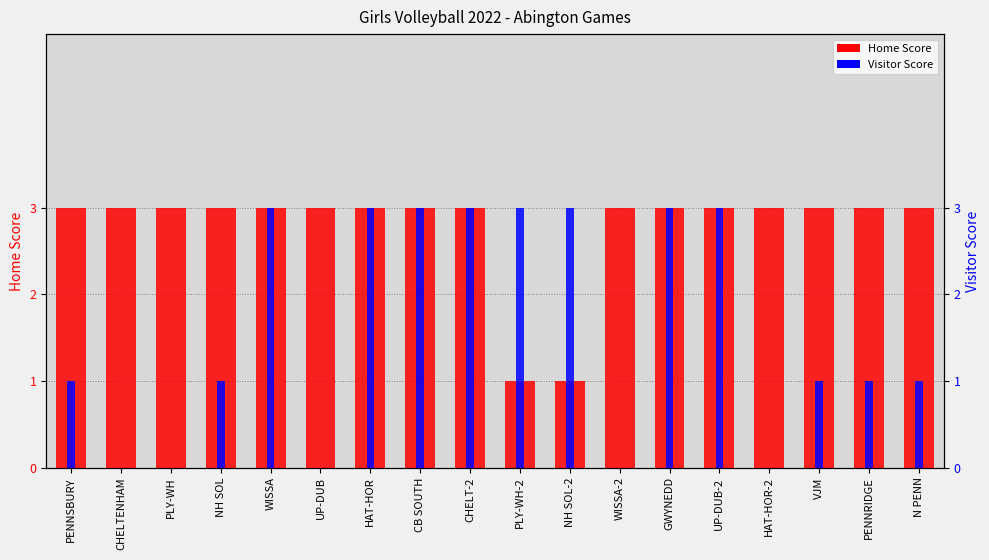

What is the difference between the Home Score values at PLY-WH and PLY-WH-2?

2